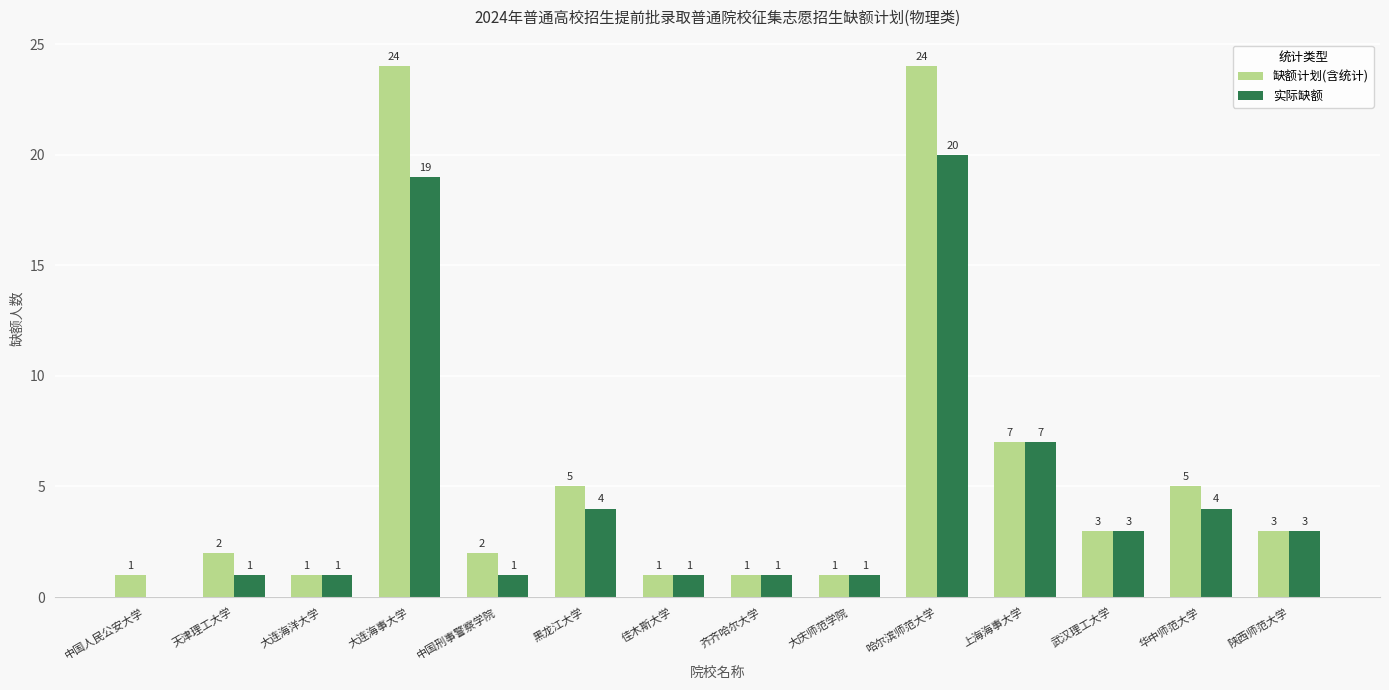

What is the sum of the 缺额计划(含统计) values at 中国人民公安大学 and 华中师范大学?

6